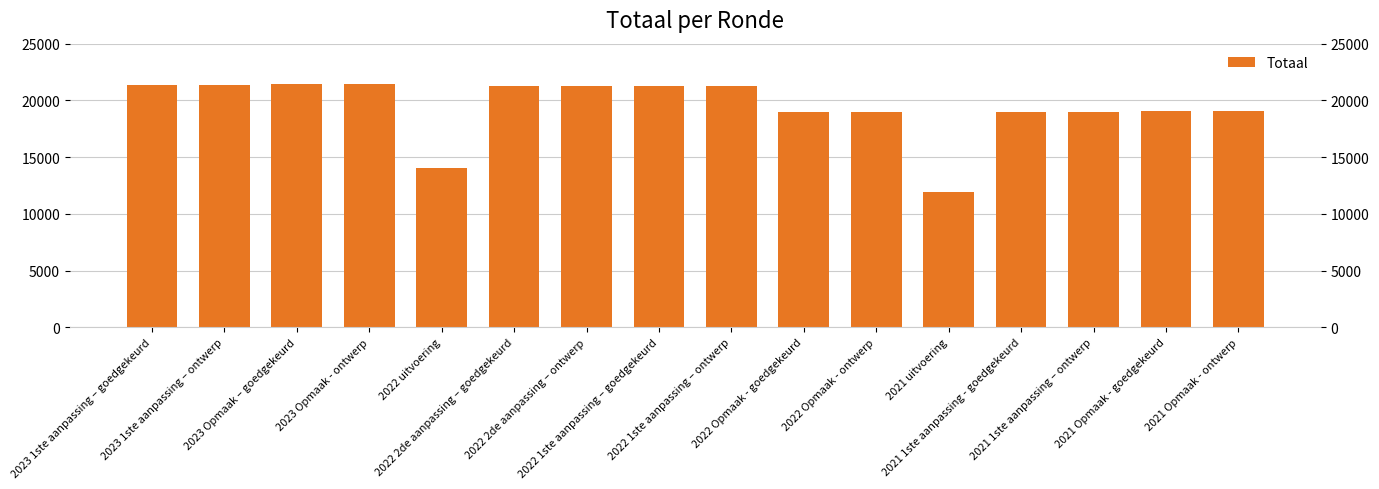

Are the bars horizontal?

No